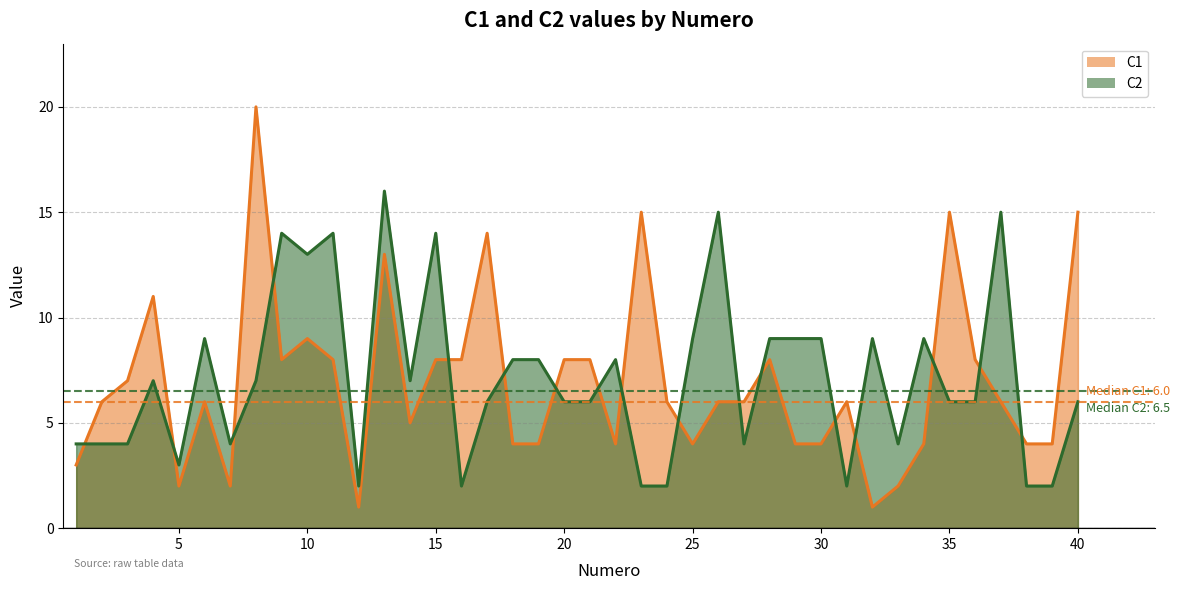

What is the difference between the highest and lowest values at 12?

1